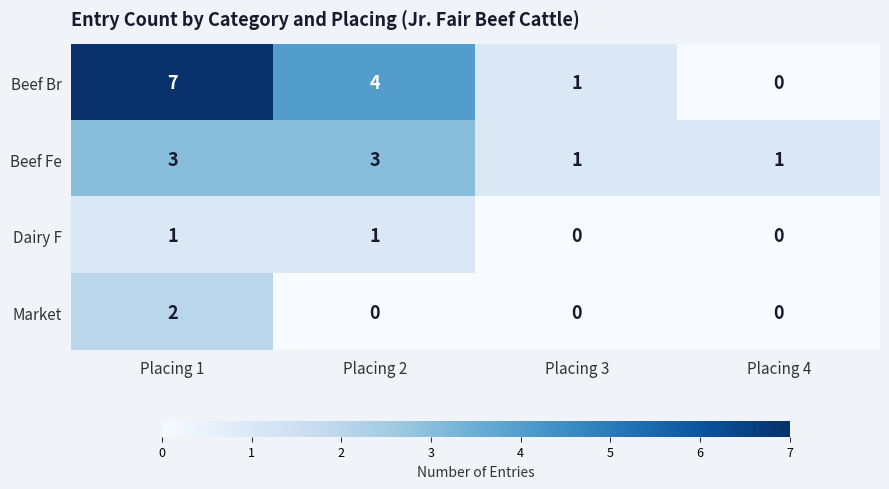

What is the difference between the Beef Br values at Placing 1 and Placing 2?

3